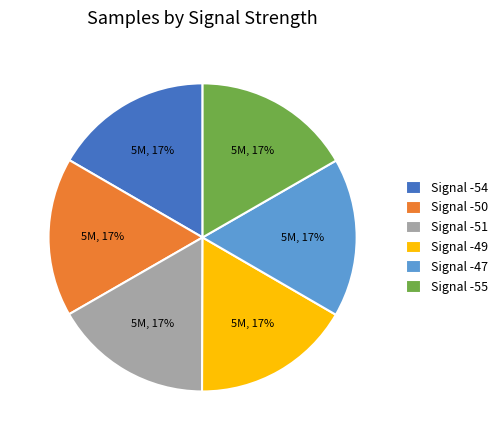

The Signal -55 slice represents 6% of the pie. True or false?

False